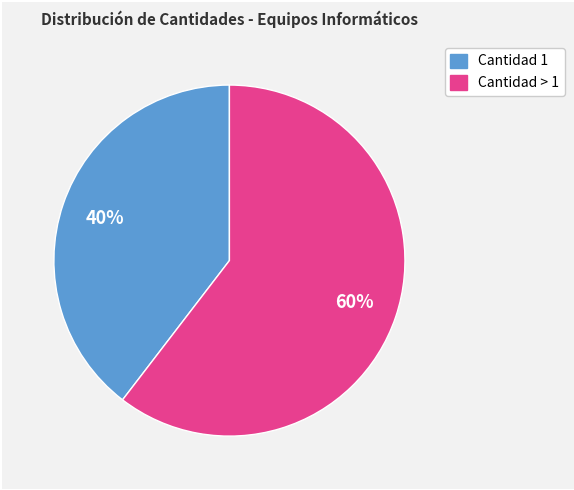

To the nearest percent, what is the average slice percentage?

50%